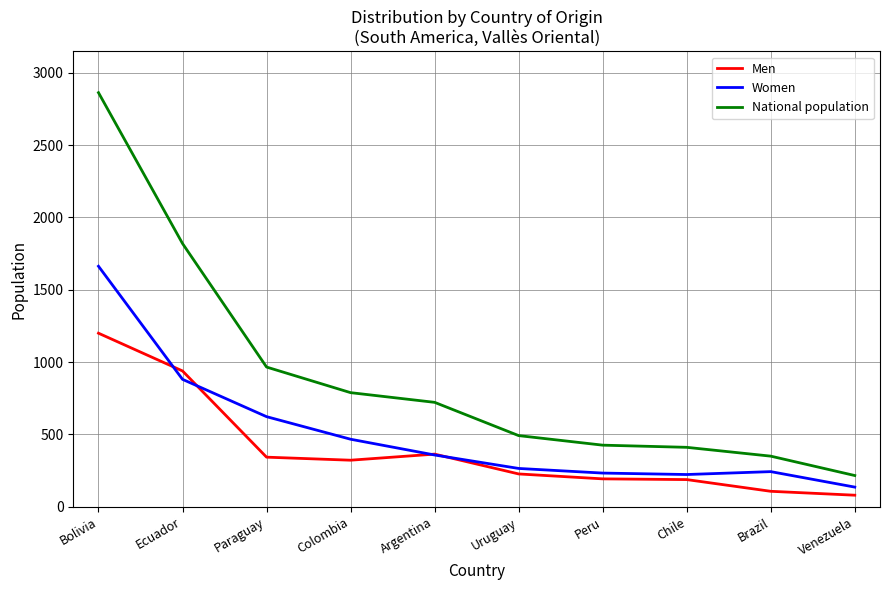

What is the sum of the Men values at Paraguay and Peru?

536